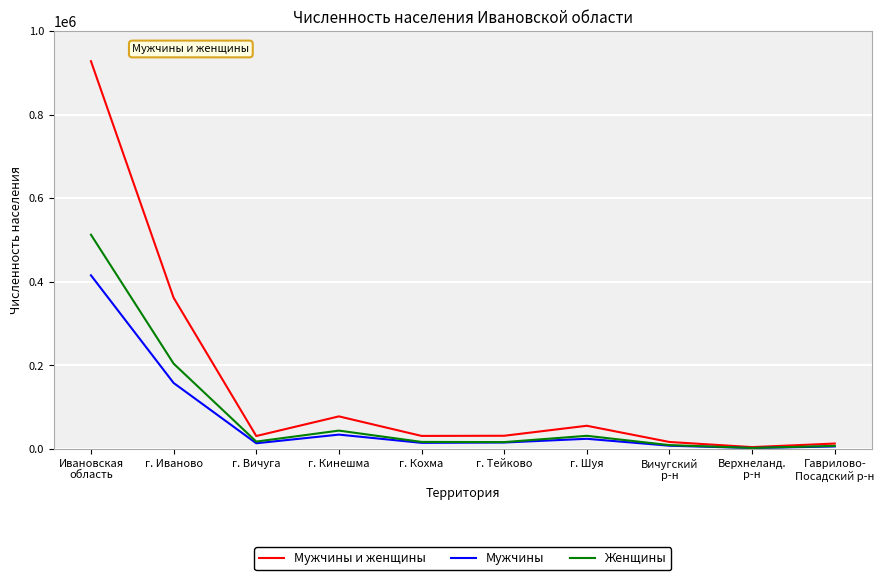

Where is Женщины nearest to the value 257339?

г. Иваново